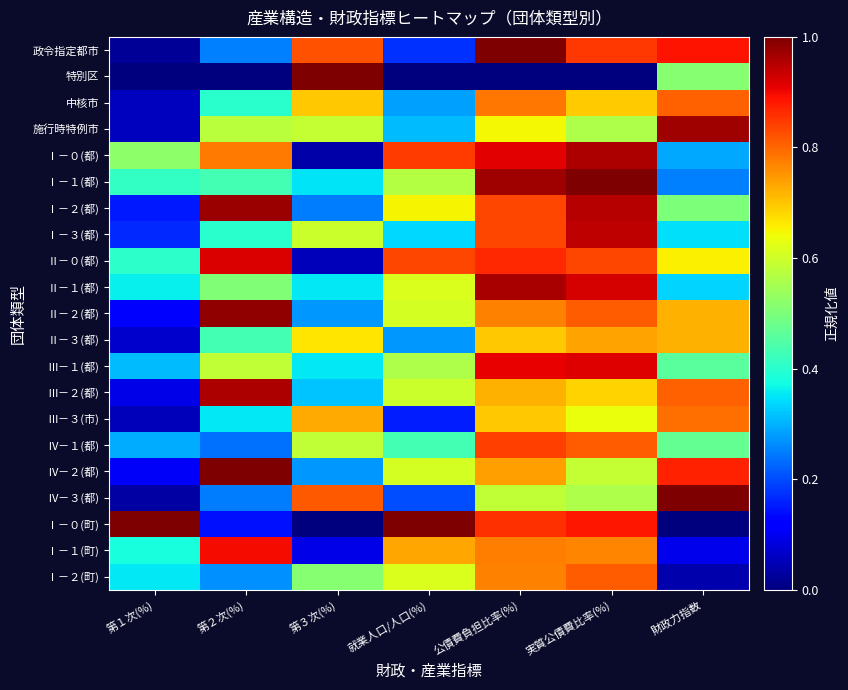

Which category has the highest value across all series?

公債費負担比率(%)